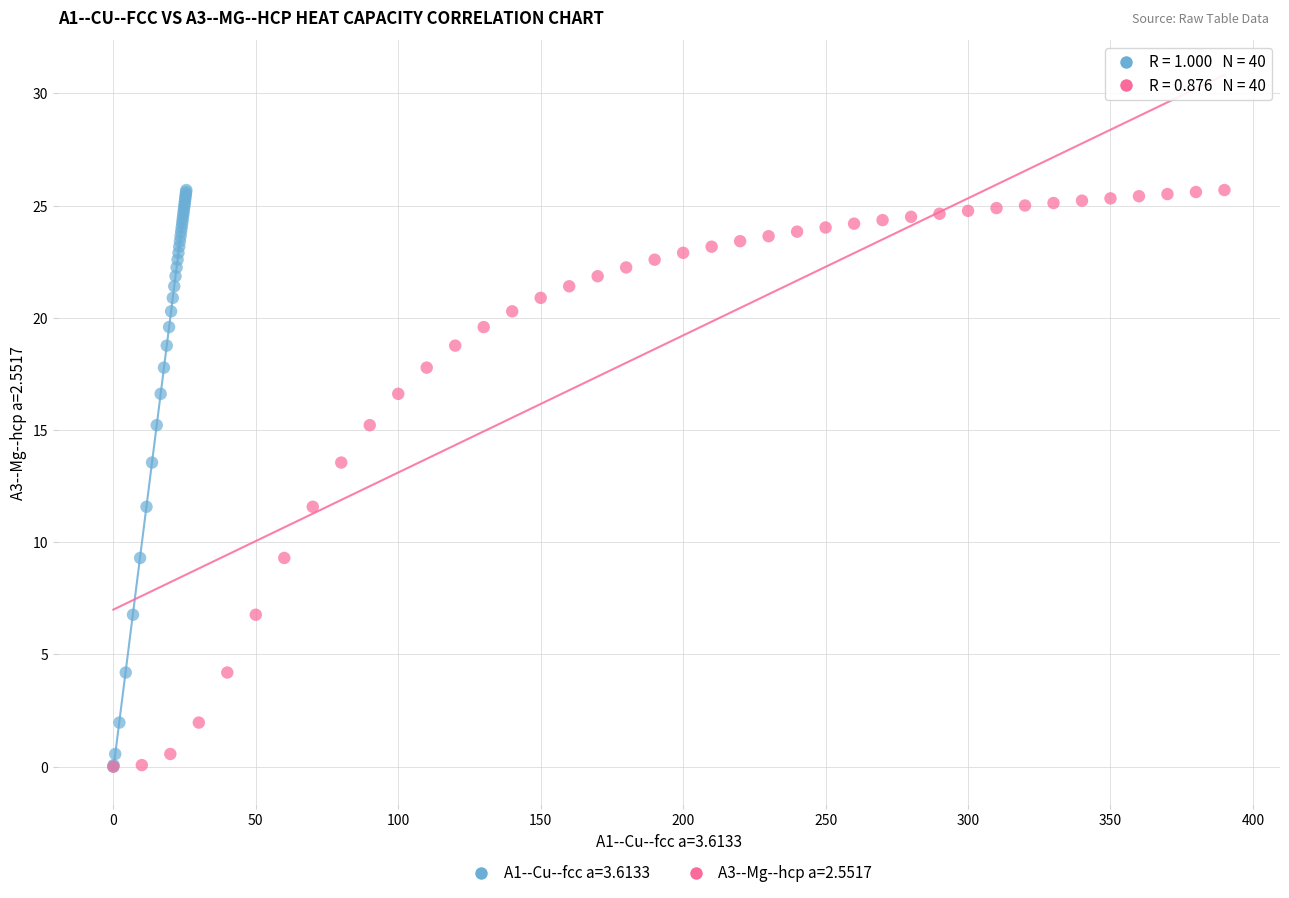

What are all the series names shown in the legend?

A1--Cu--fcc a=3.6133, A3--Mg--hcp a=2.5517